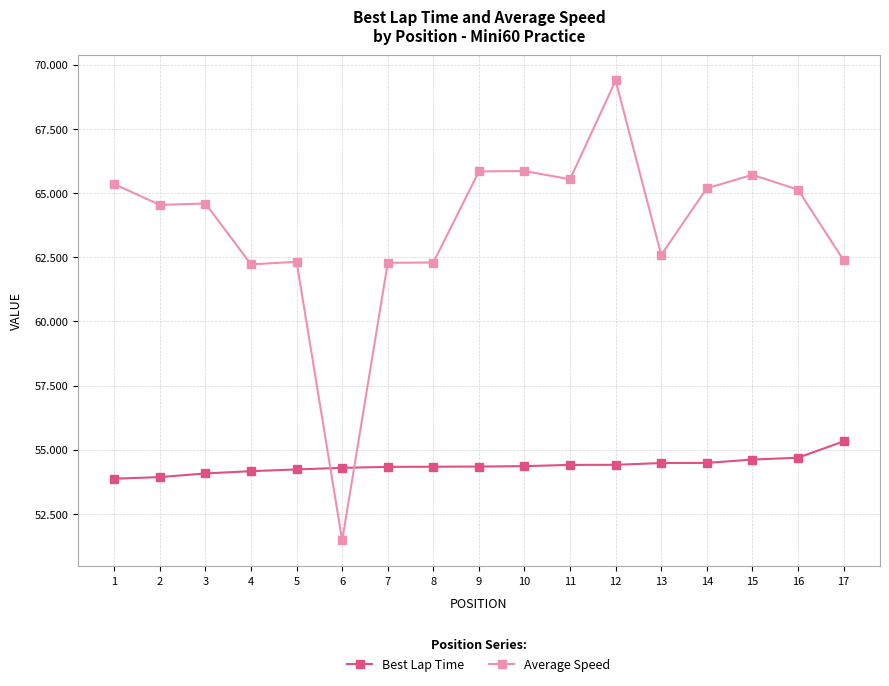

Which series has the largest total across all categories?

Average Speed